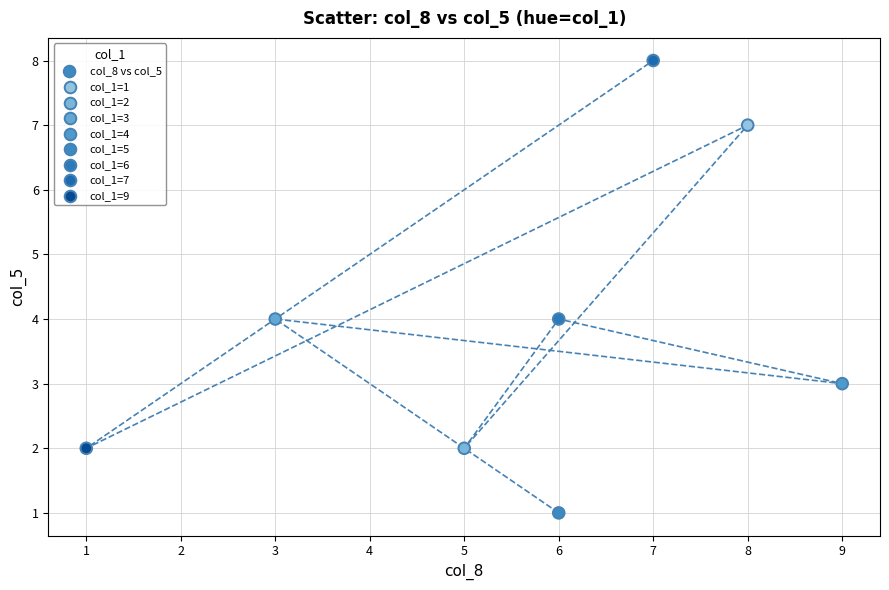

What is the average X value?

6